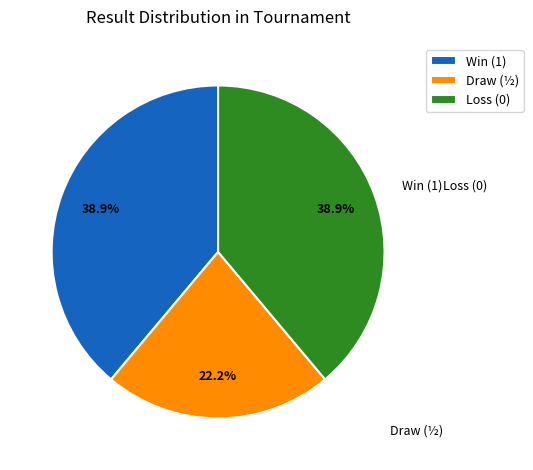

Is there a majority slice in this chart?

No